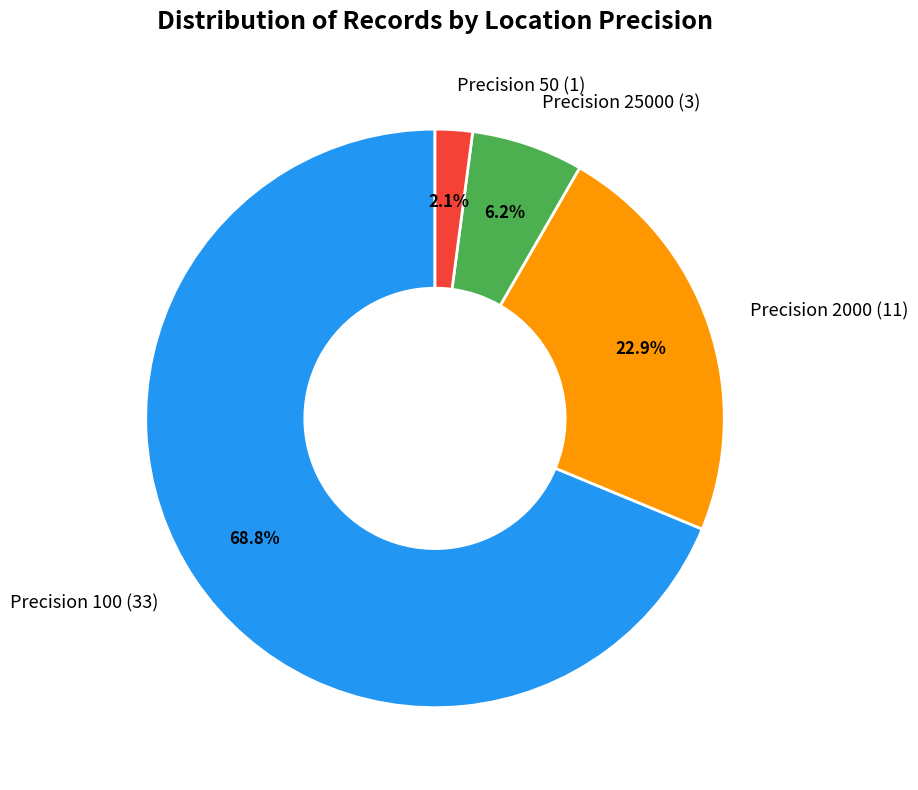

Between Precision 2000 (11) and Precision 25000 (3), which is larger?

Precision 2000 (11)